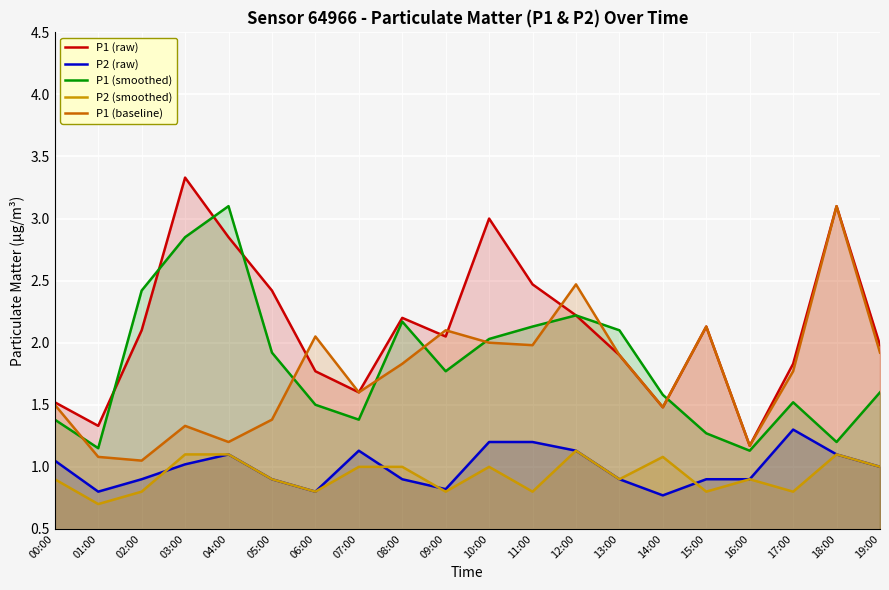

True or false: P2 (raw) and P2 (smoothed) cross at least once.

True